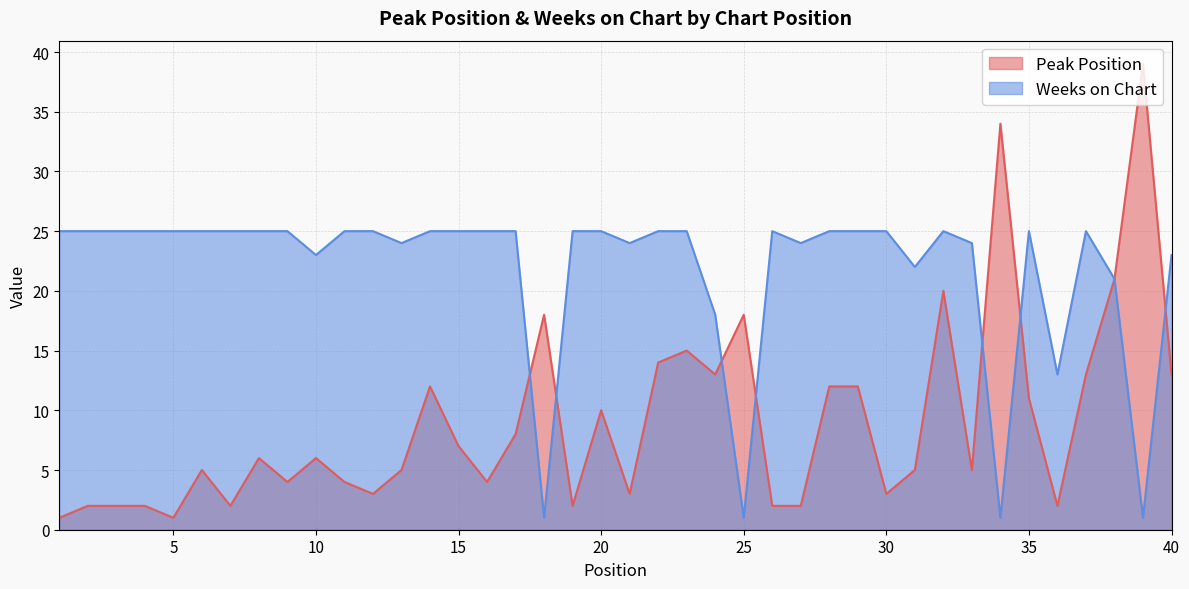

What is the average value of the Peak Position series?

9